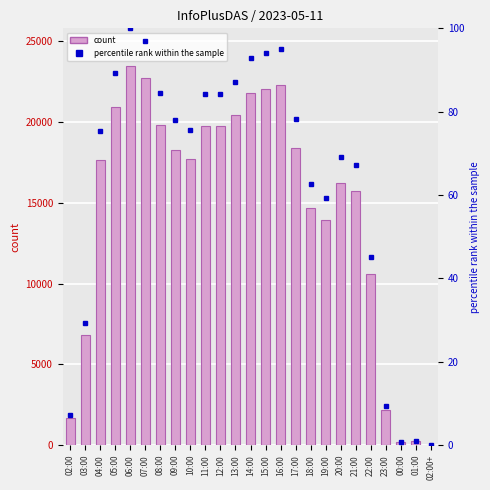

At which label does percentile rank within the sample first exceed 75?

04:00